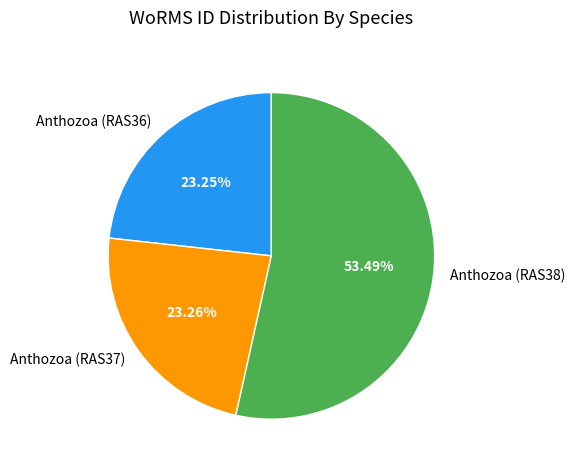

Do Anthozoa (RAS36) and Anthozoa (RAS38) together represent more than half of the pie?

Yes